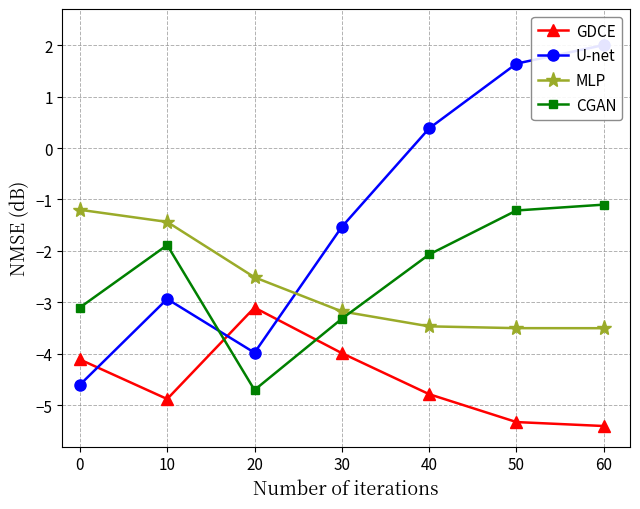

What is the value of the MLP point at the 2nd from the left?

-1.4